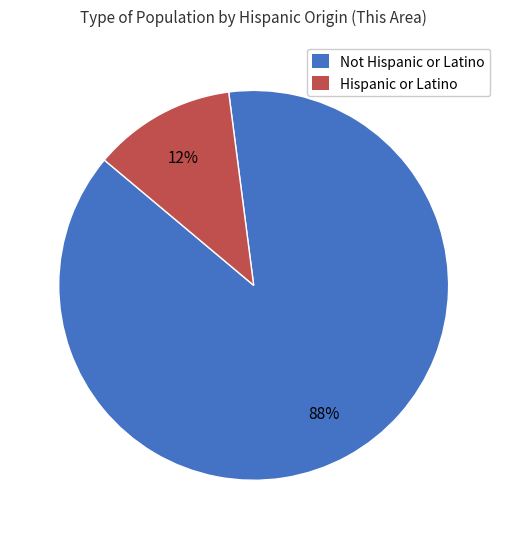

What percentage is the Not Hispanic or Latino slice, to the nearest percent?

88%